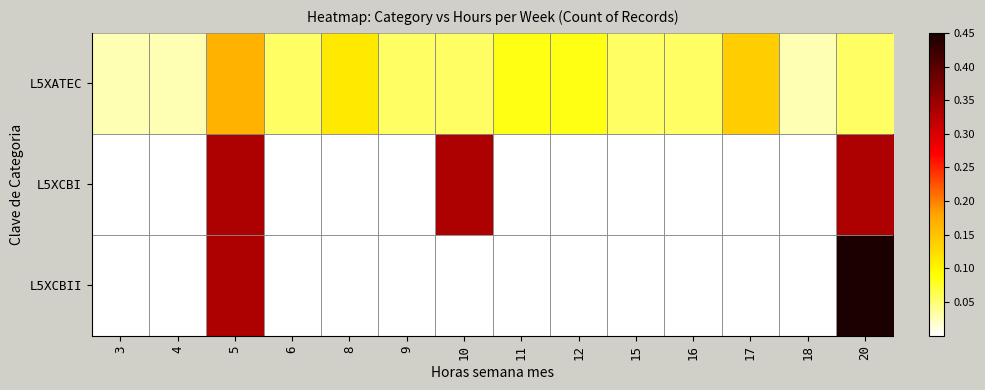

Rank the series at 12 from lowest to highest value.

L5XCBI, L5XCBII, L5XATEC